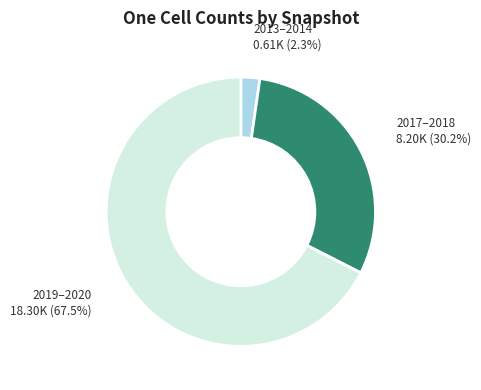

Which has a higher value, 2019–2020 or 2013–2014?

2019–2020